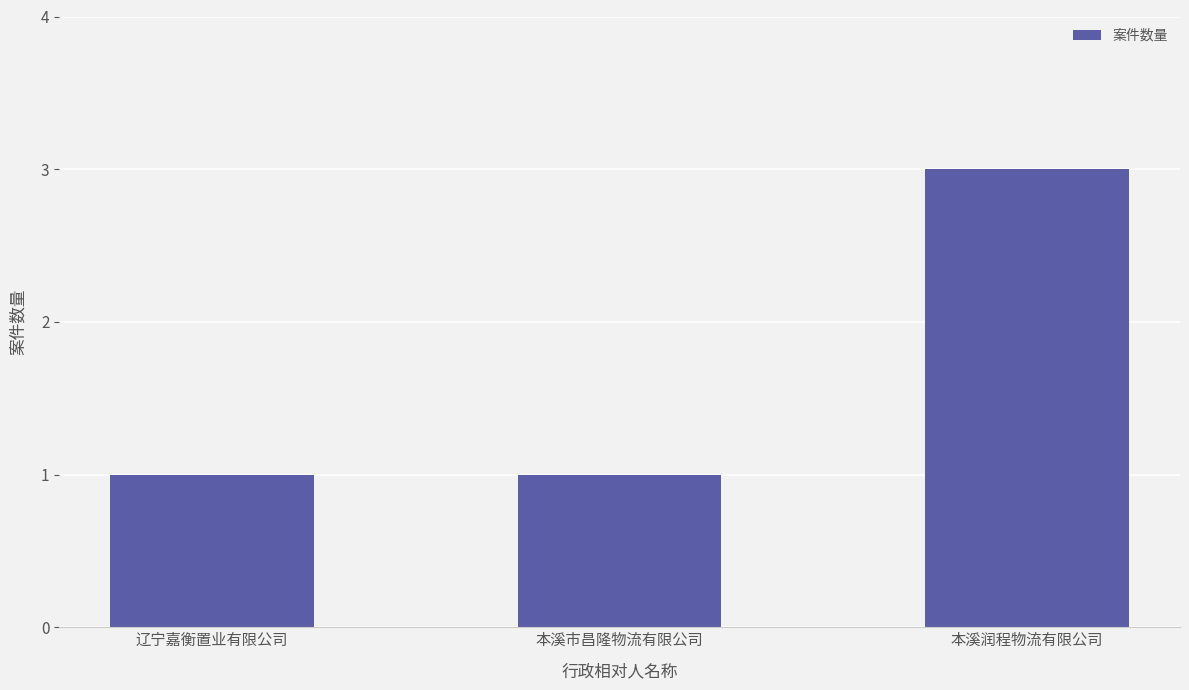

What position from the right is 辽宁嘉衡置业有限公司?

3